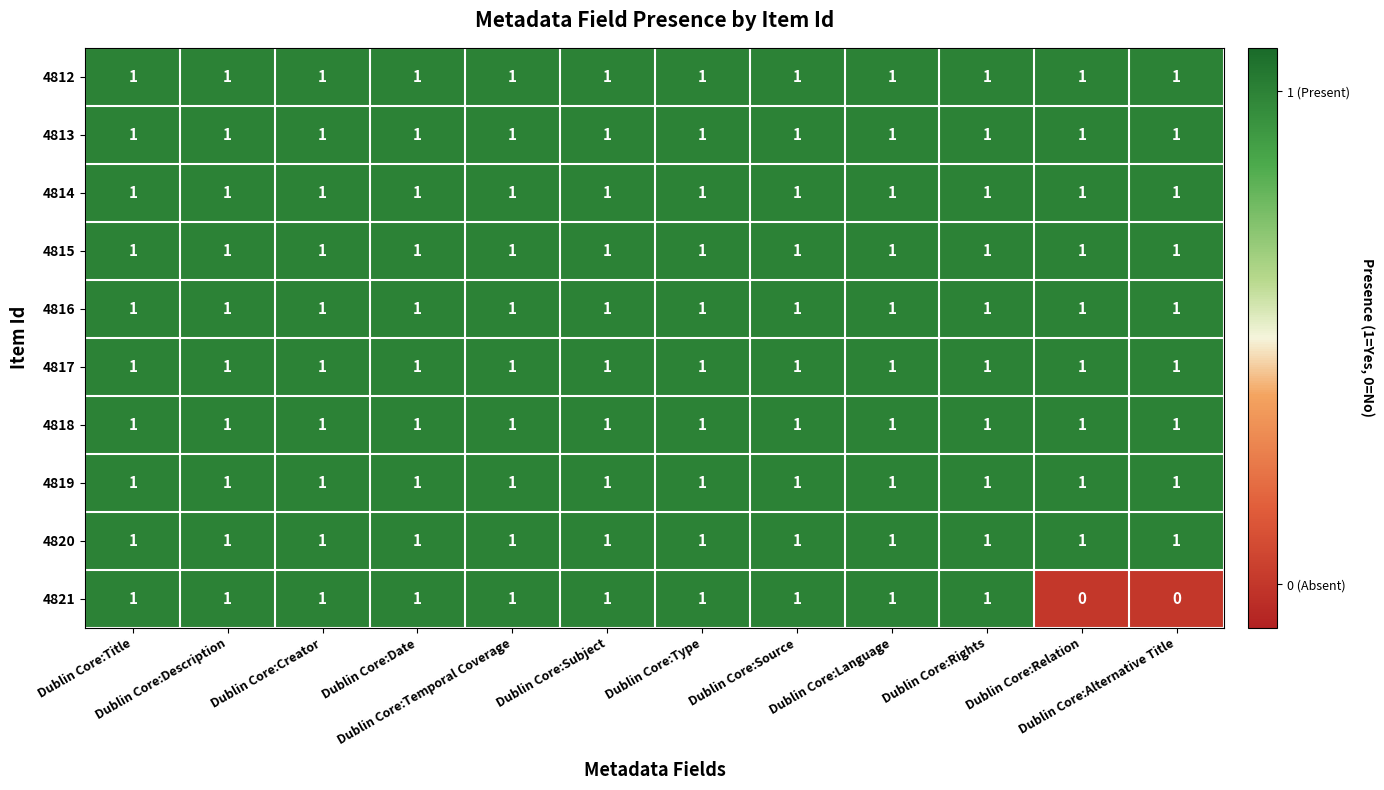

What is the sum of all 4814 values?

12